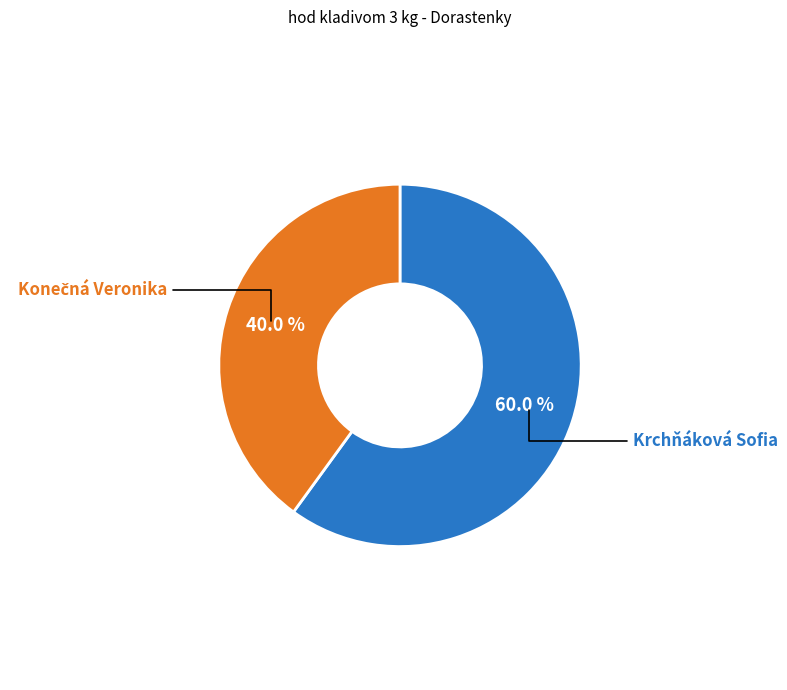

Does any single category account for the majority?

Yes